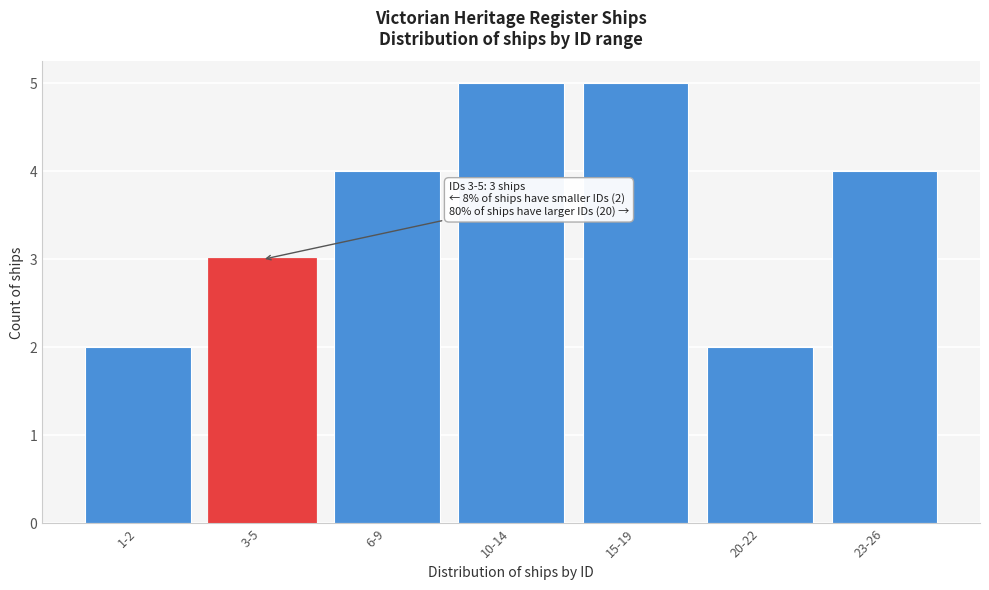

Reading left to right, what are all the values shown in this chart?

2	3	4	5	5	2	4